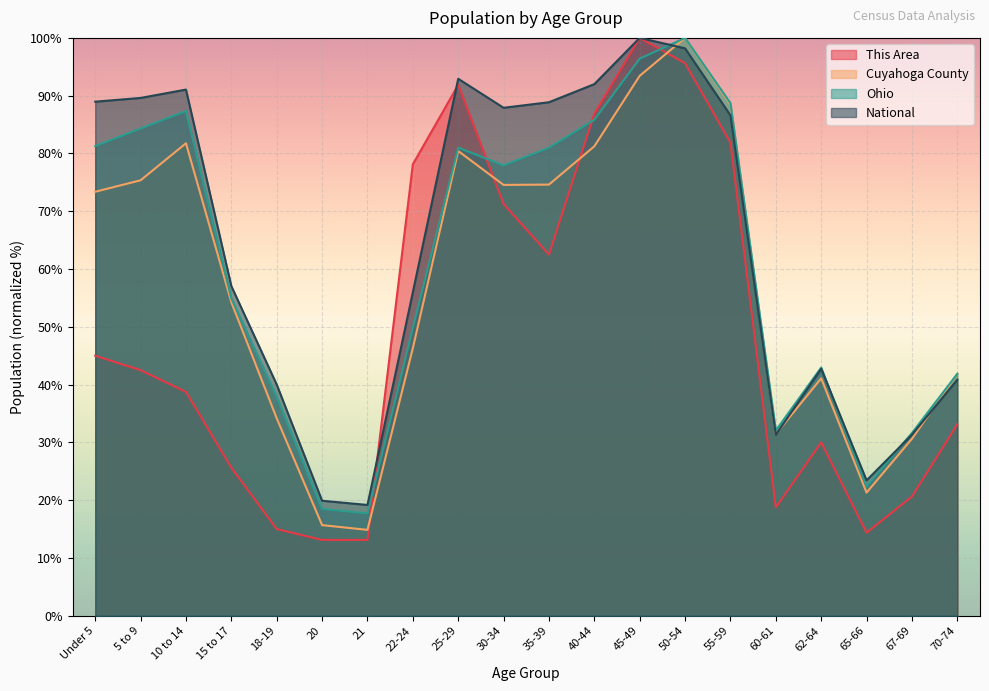

At how many categories does at least one series exceed 66?

11